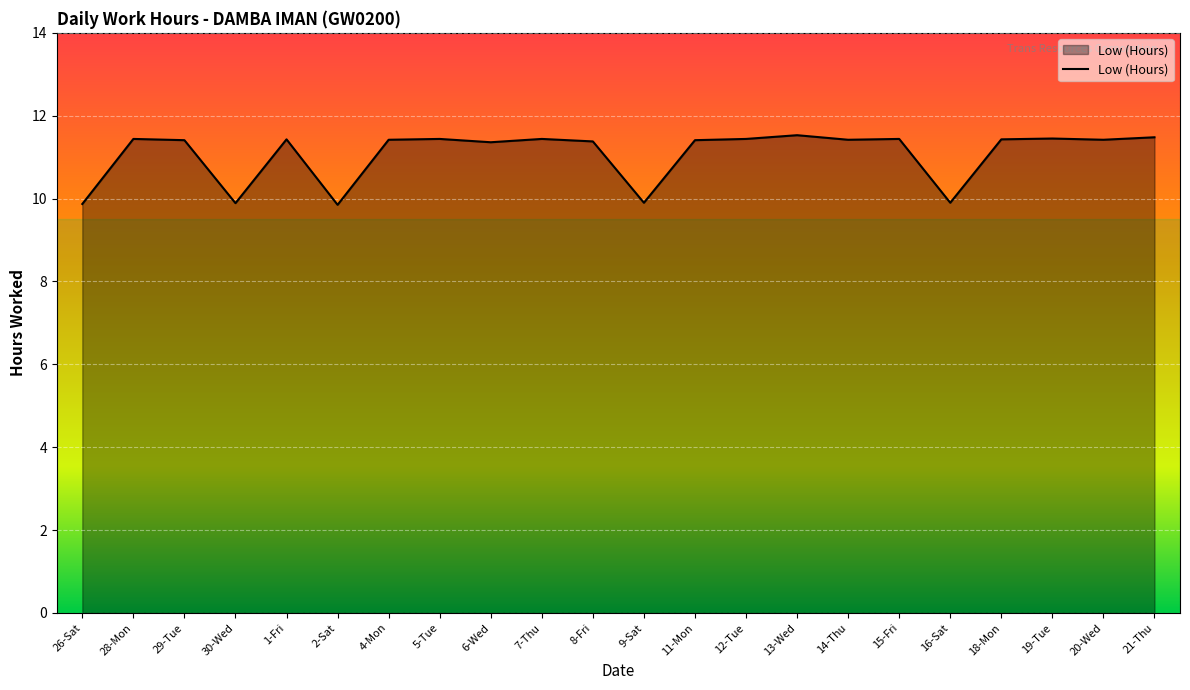

The chart shows a value of 2.3 at 26-Sat. True or false?

False